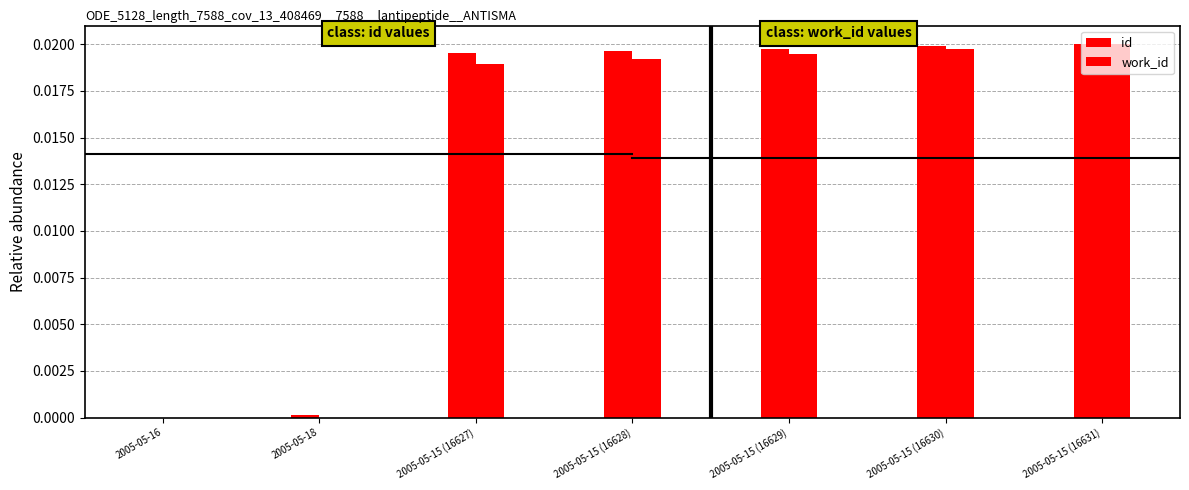

Which category has the lowest value in the id series?

2005-05-16